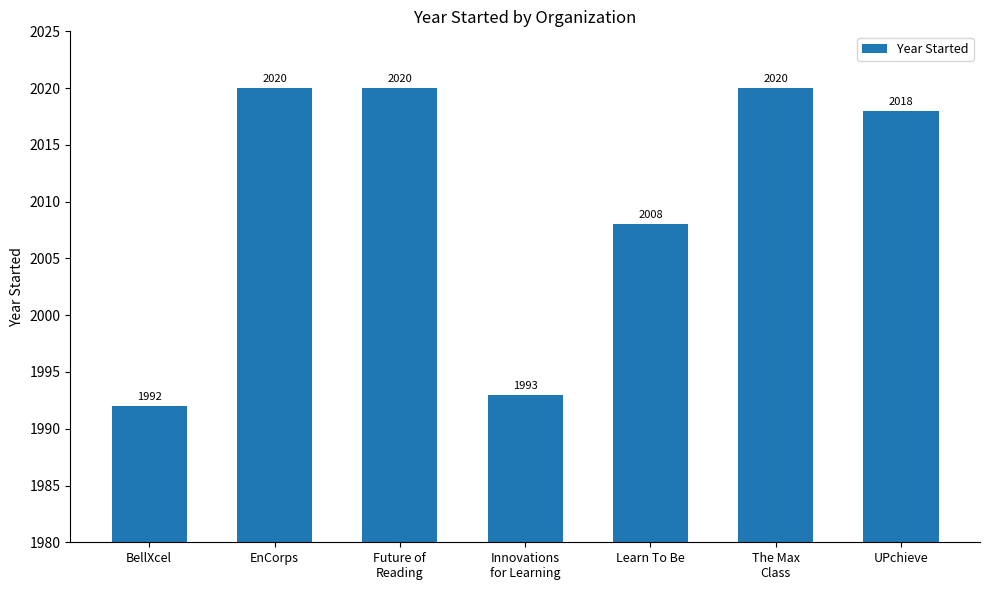

The chart shows a value of 2777 at UPchieve. True or false?

False